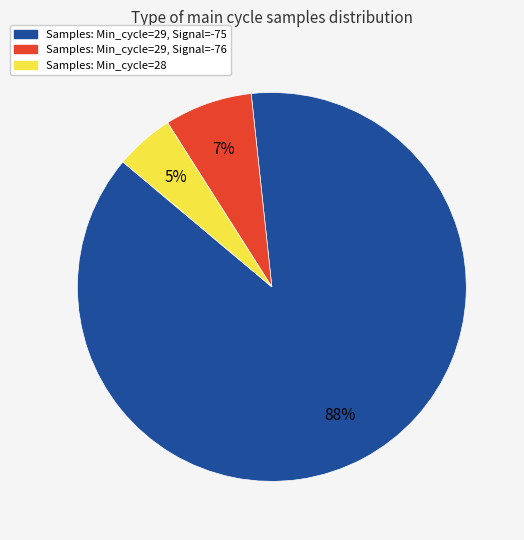

Is there a majority slice in this chart?

Yes